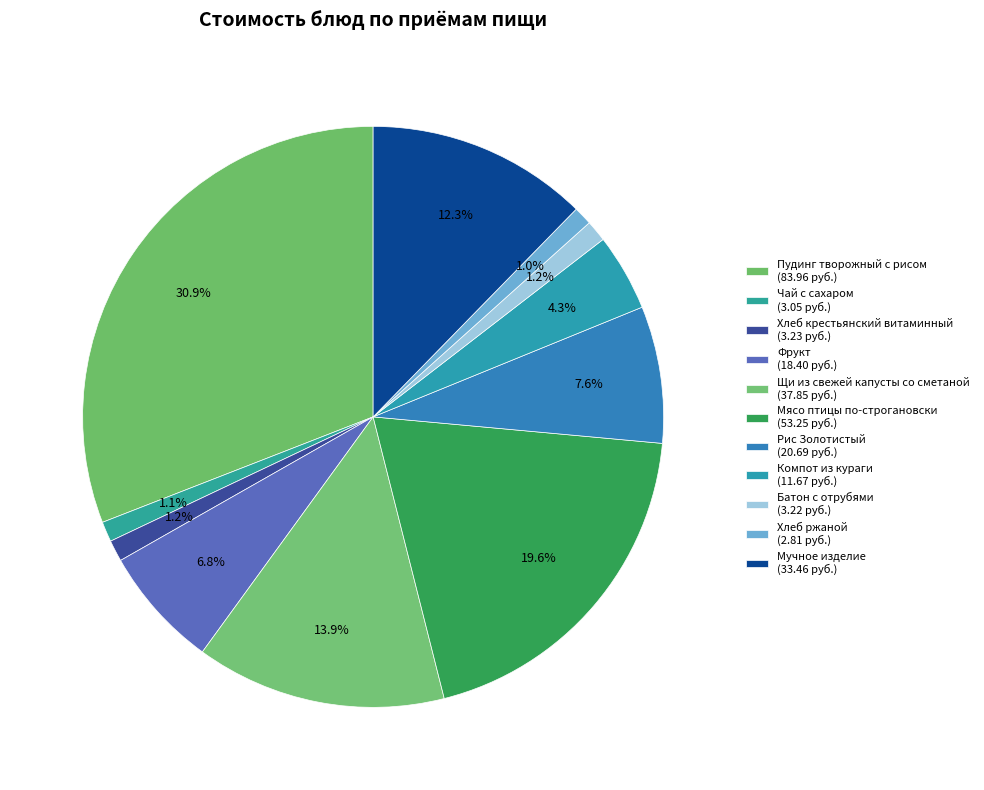

How many slices are in this pie chart?

11